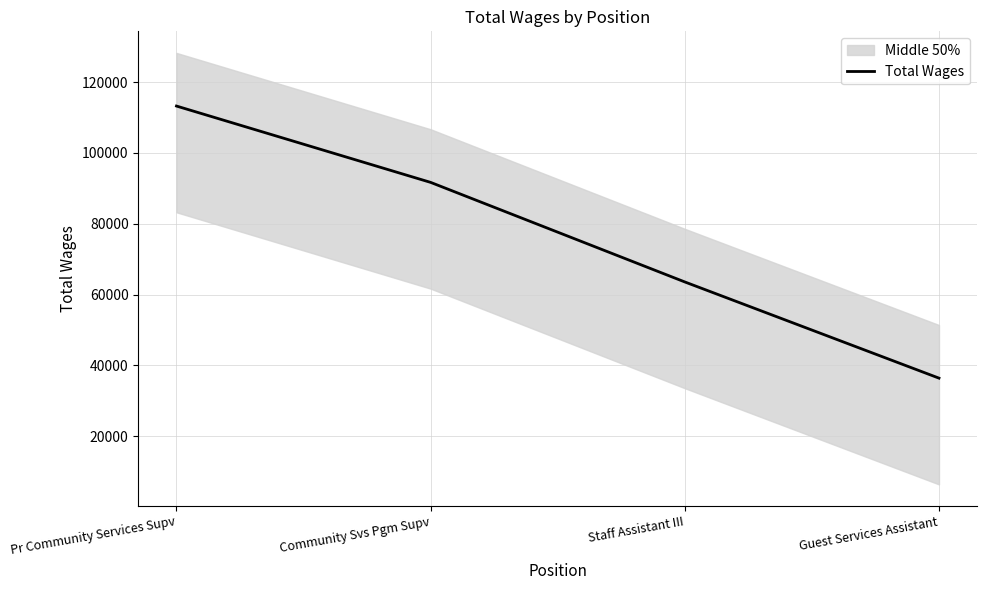

What is the difference between the values at Staff Assistant III and Guest Services Assistant?

27155